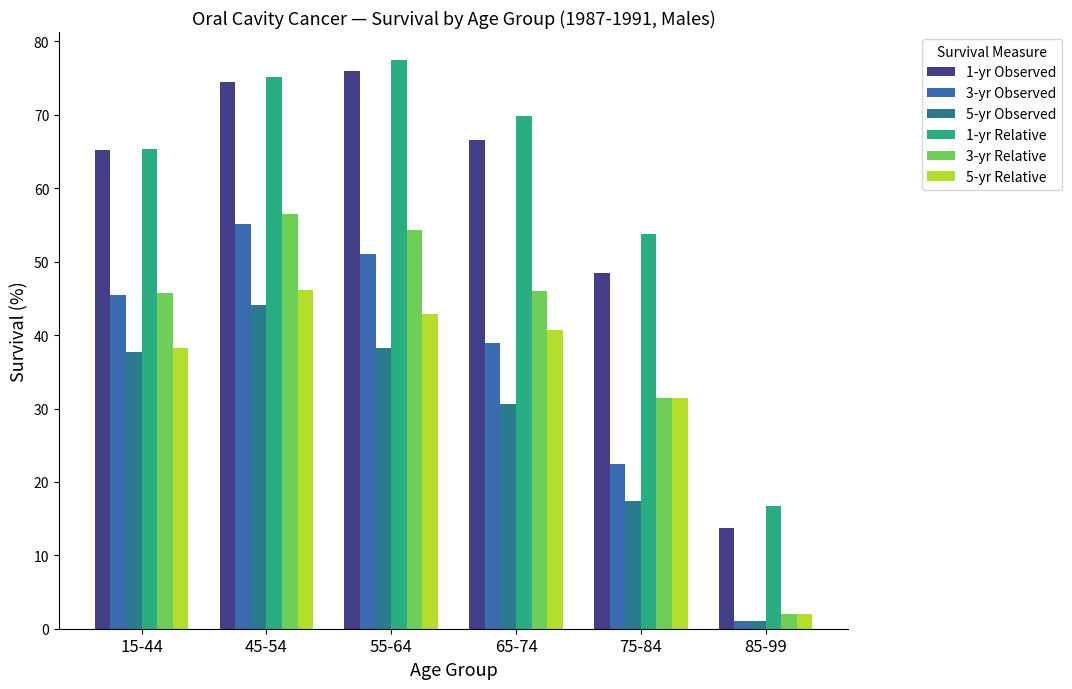

Between 15-44 and 45-54, which series saw the biggest shift?

3-yr Relative